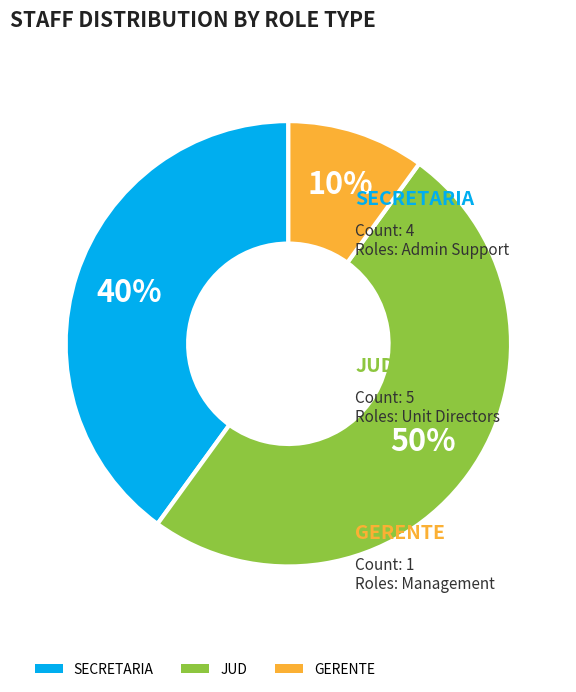

True or false: SECRETARIA accounts for 40% of the total.

True